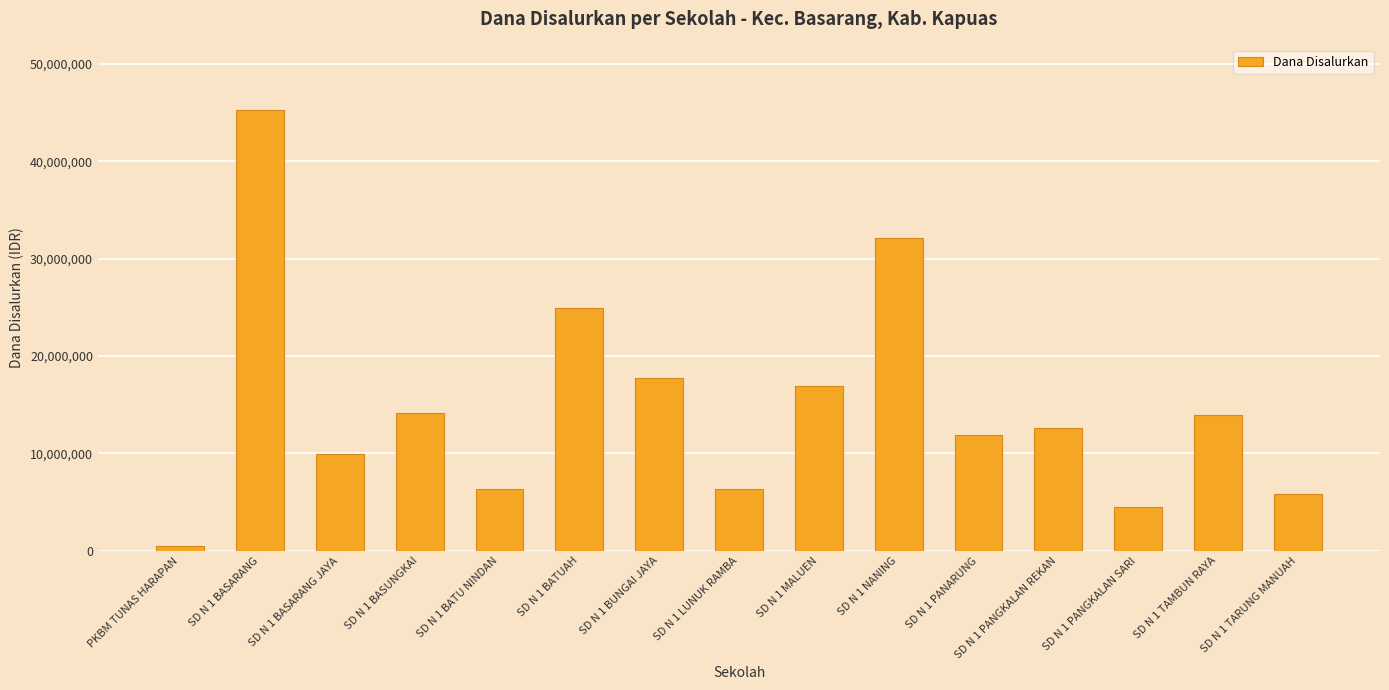

What is the sum of the values at SD N 1 BATU NINDAN and SD N 1 PANGKALAN SARI?

10800000